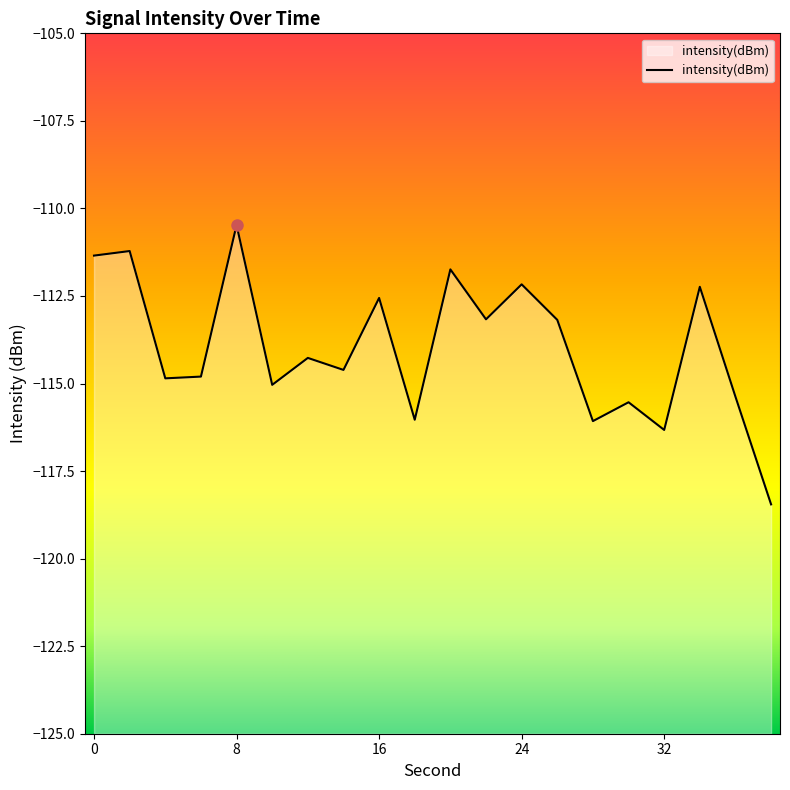

Reading left to right, transcribe all the data shown in this chart.

0=-111.3	2=-111.2	4=-114.9	6=-114.8	8=-110.5	10=-115.0	12=-114.3	14=-114.6	16=-112.6	18=-116.0	20=-111.7	22=-113.2	24=-112.2	26=-113.2	28=-116.1	30=-115.5	32=-116.3	34=-112.2	36=-115.4	38=-118.5